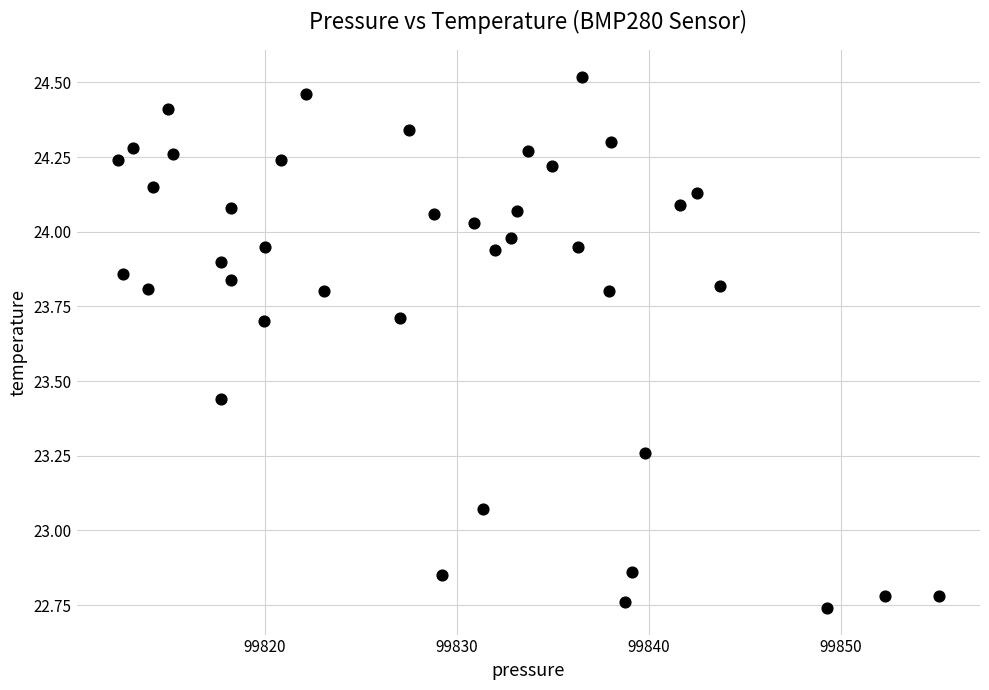

What is the range of Y values (max minus min)?

1.8